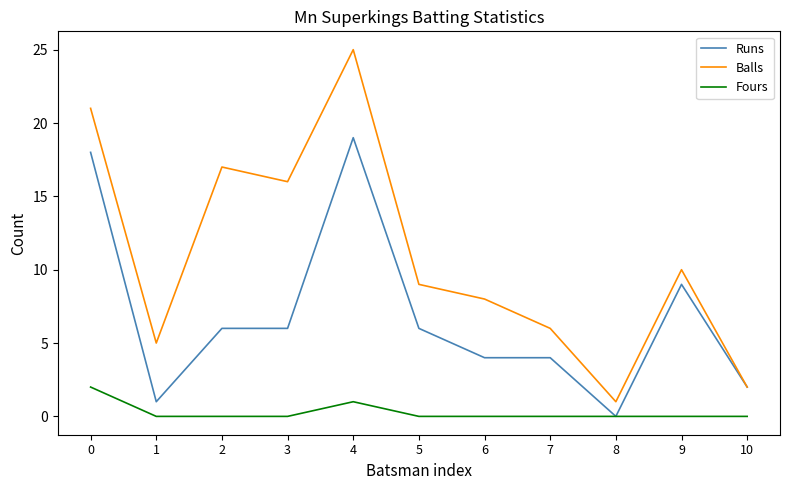

True or false: Balls and Fours intersect in this chart.

False